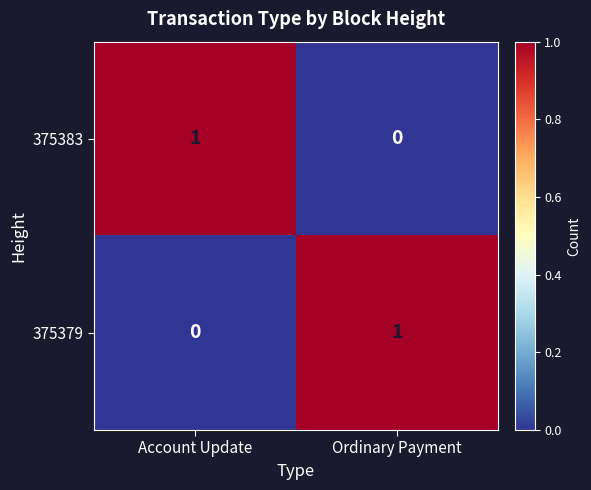

At how many categories does at least one series exceed 0?

2